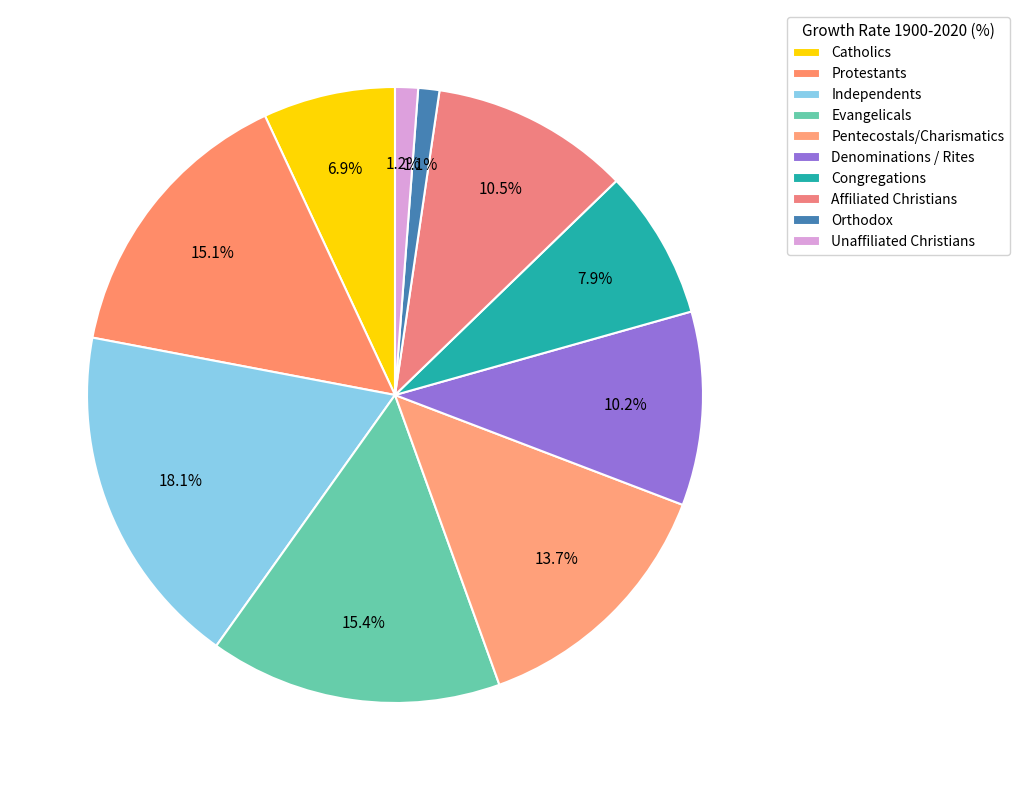

Count the number of slices in the pie.

10